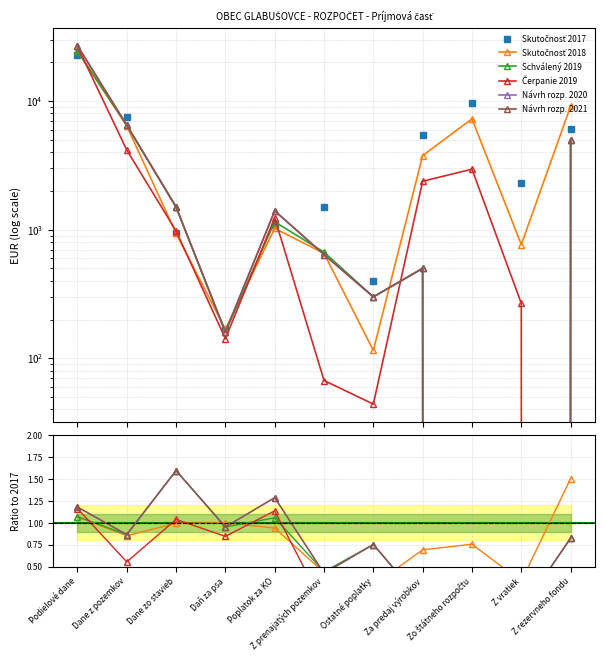

At Z vratiek, list the series in order from largest to smallest.

Skutočnosť 2017, Skutočnosť 2018, Čerpanie 2019, Schválený 2019, Návrh rozp. 2020, Návrh rozp. 2021